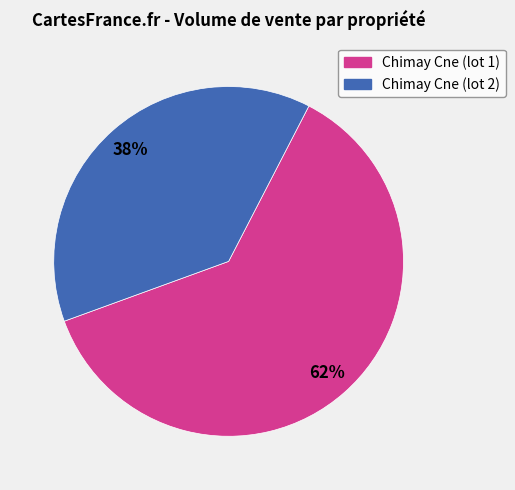

To the nearest percent, what is the difference between the largest and smallest slice percentages?

24%